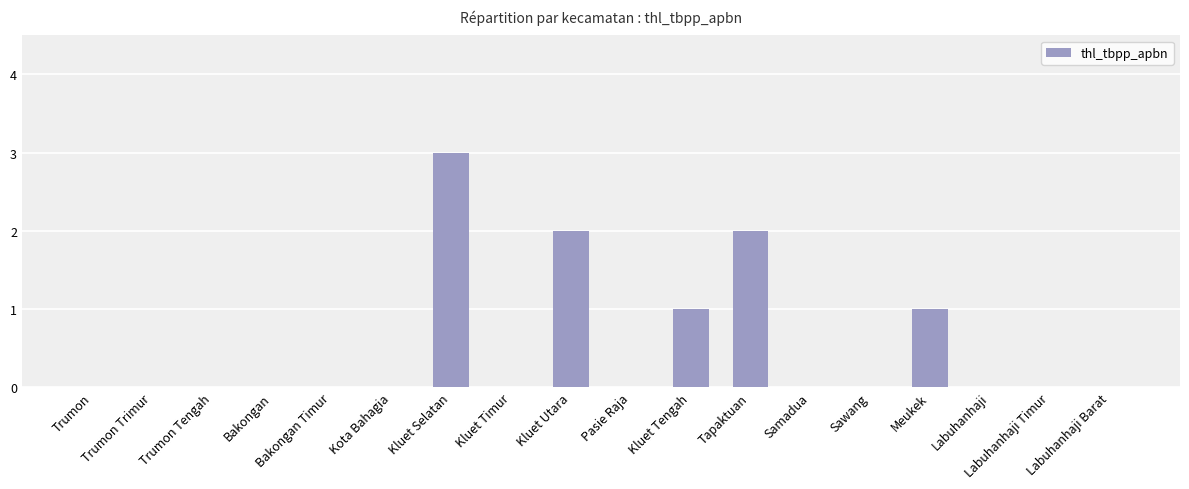

Is it true that the value at Kluet Utara is 3?

False